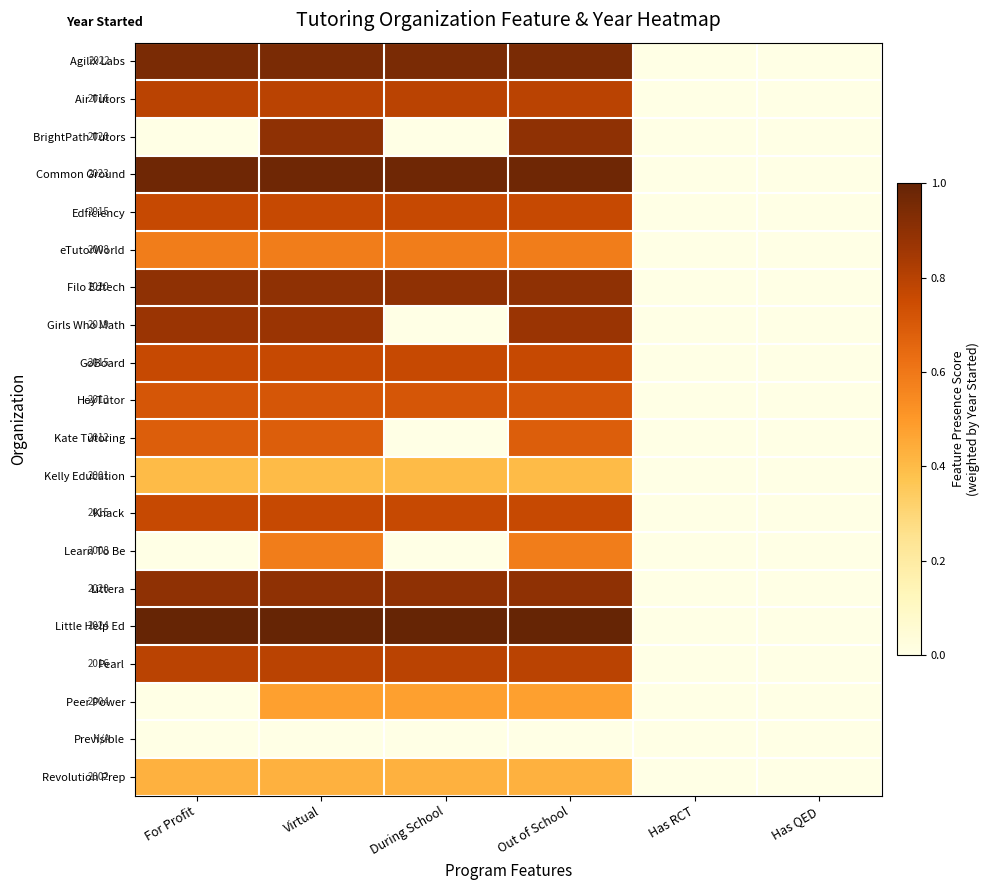

How many categories are shown in the chart?

6